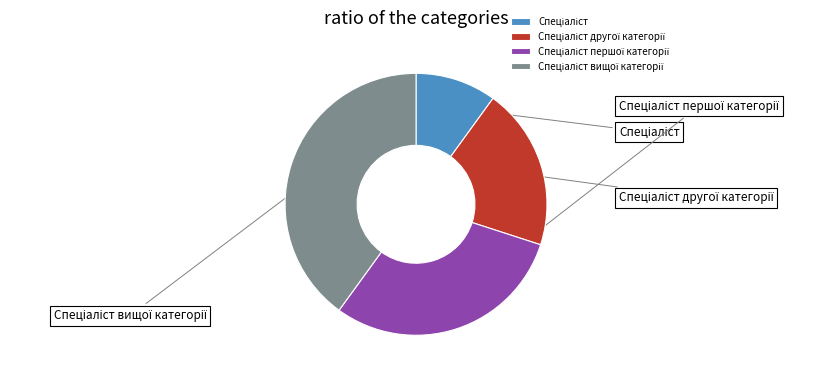

The Спеціаліст slice represents 10% of the pie. True or false?

True